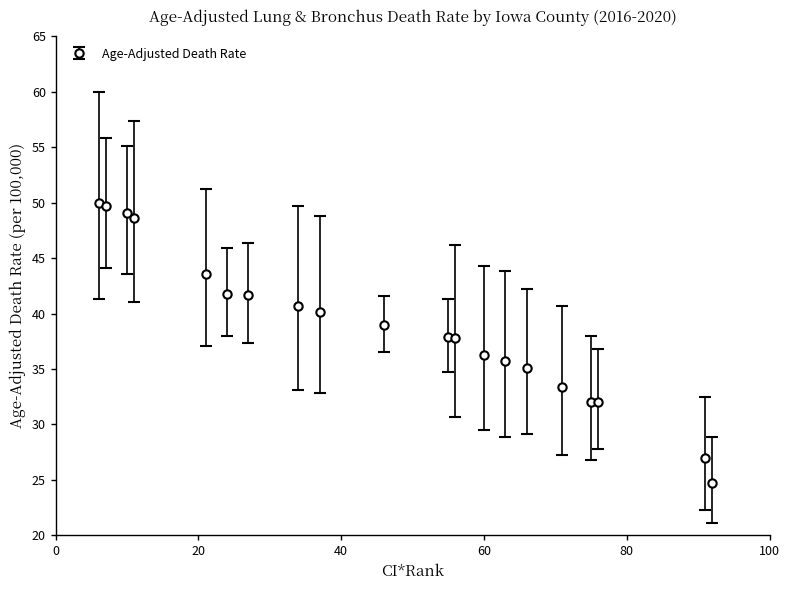

What is the difference between the maximum and minimum values?

25.3